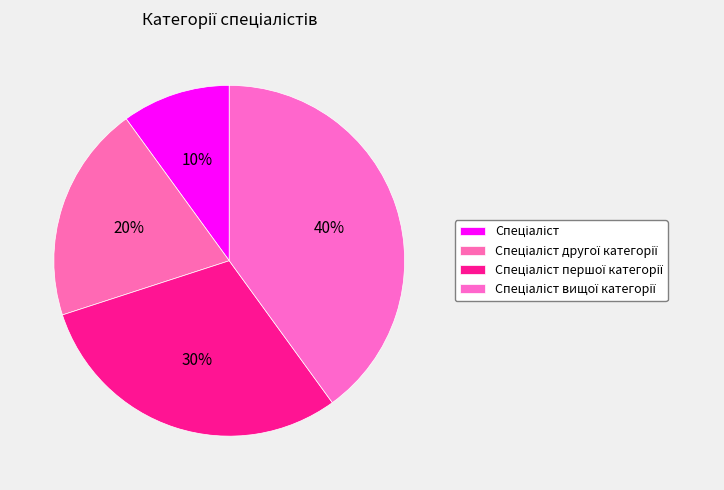

Rank the categories by value from lowest to highest.

Спеціаліст, Спеціаліст другої категорії, Спеціаліст першої категорії, Спеціаліст вищої категорії